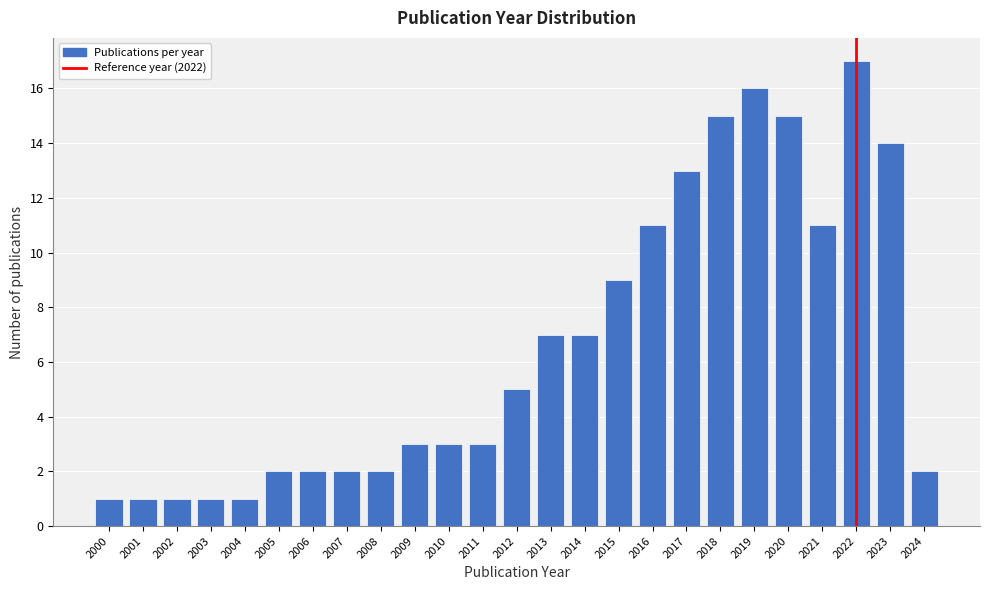

Reading right to left, extract all data points from this chart.

2024=2	2023=14	2022=17	2021=11	2020=15	2019=16	2018=15	2017=13	2016=11	2015=9	2014=7	2013=7	2012=5	2011=3	2010=3	2009=3	2008=2	2007=2	2006=2	2005=2	2004=1	2003=1	2002=1	2001=1	2000=1